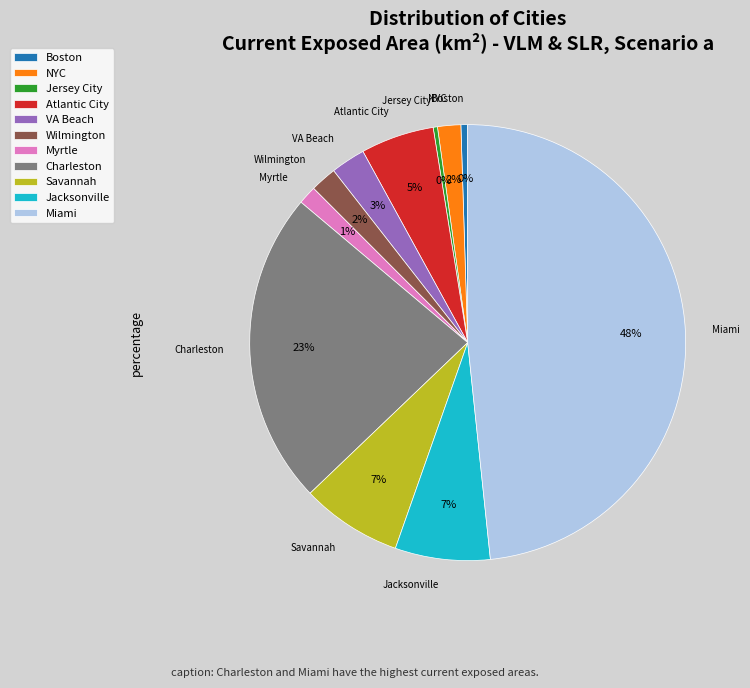

To the nearest percent, what is the difference between the Charleston and Atlantic City slice percentages?

18%